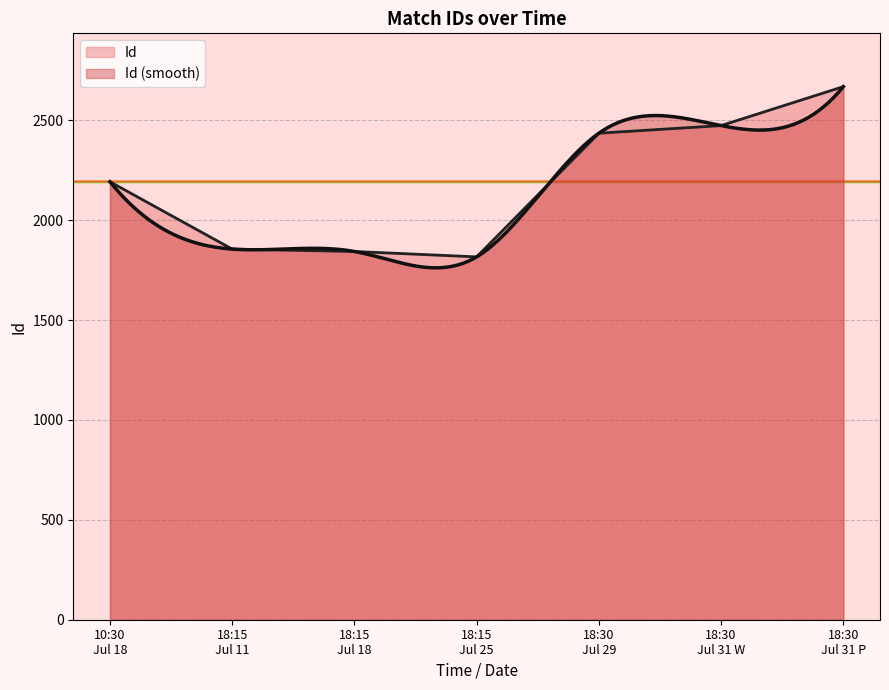

The chart shows a value of 2192 at 10:30:00. True or false?

True